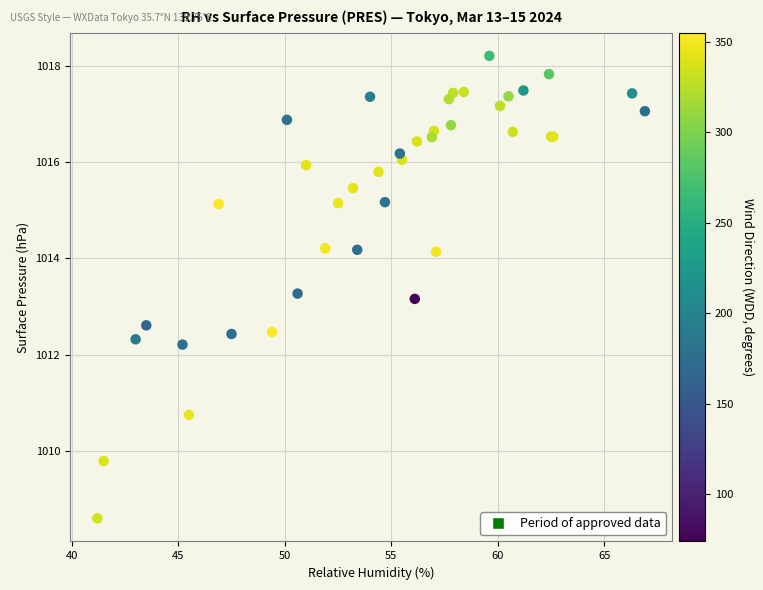

What Y value in the scatter plot is closest to 1013?

1013.2